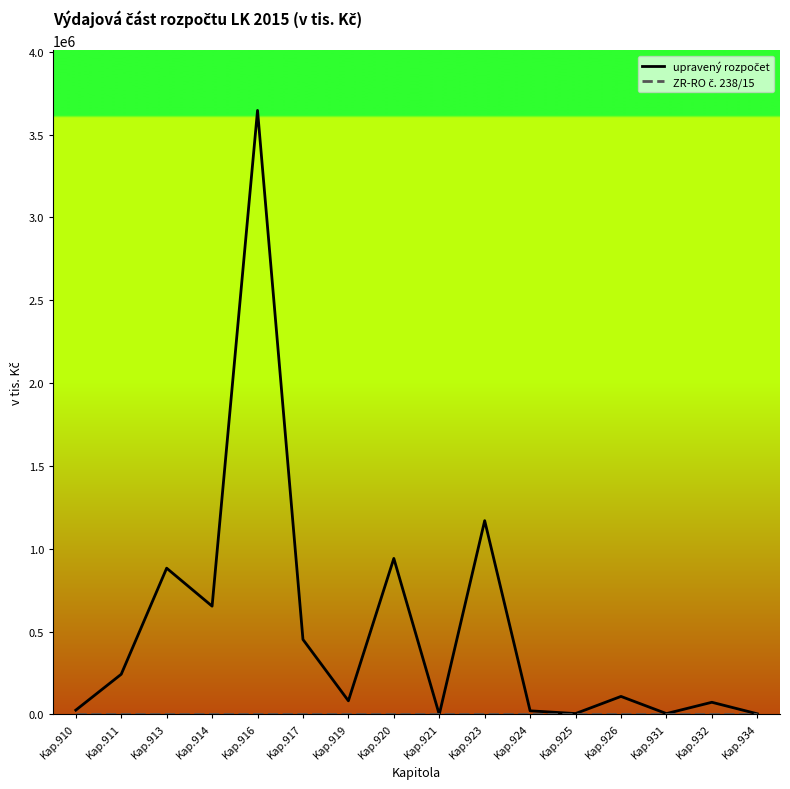

At which category is the sum across all series the highest?

Kap.916